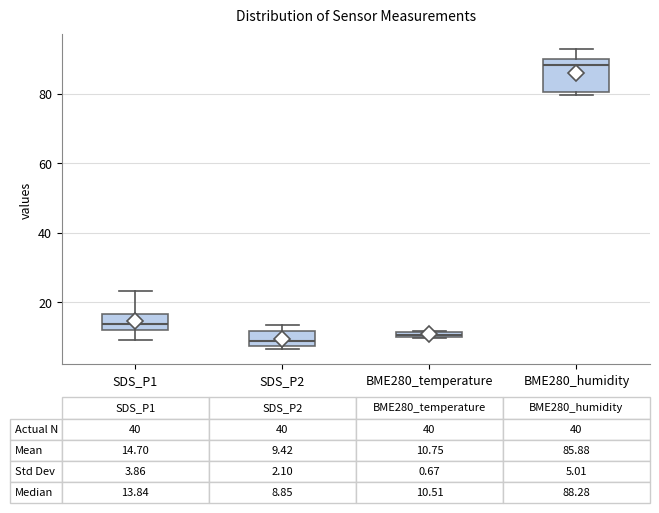

Which box is the tallest, from its lower edge to its upper edge?

BME280_humidity